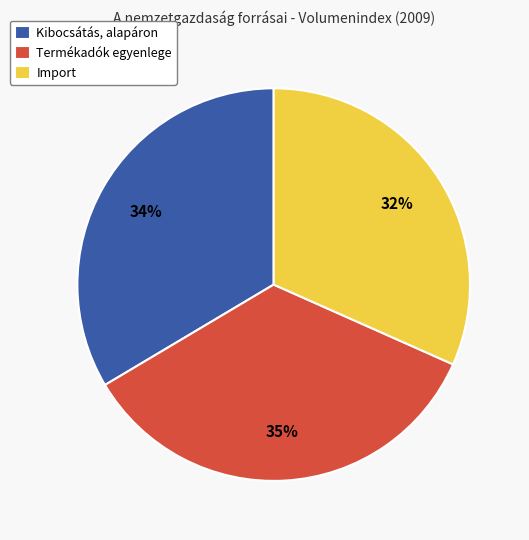

Combined, do Import and Termékadók egyenlege account for over 50%?

Yes